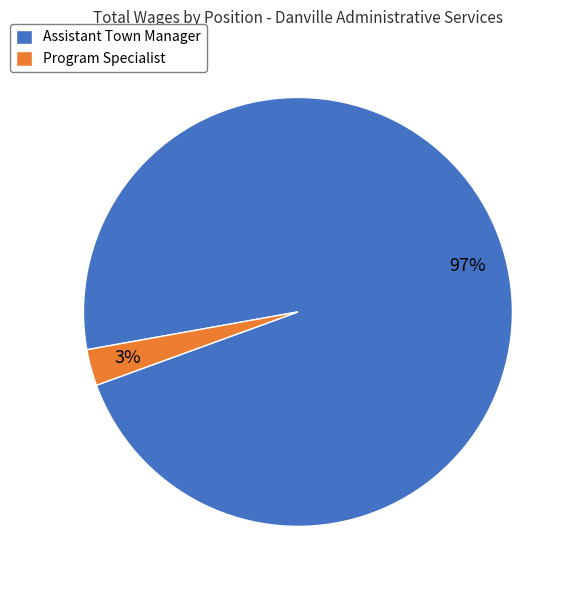

How many slices are in this pie chart?

2